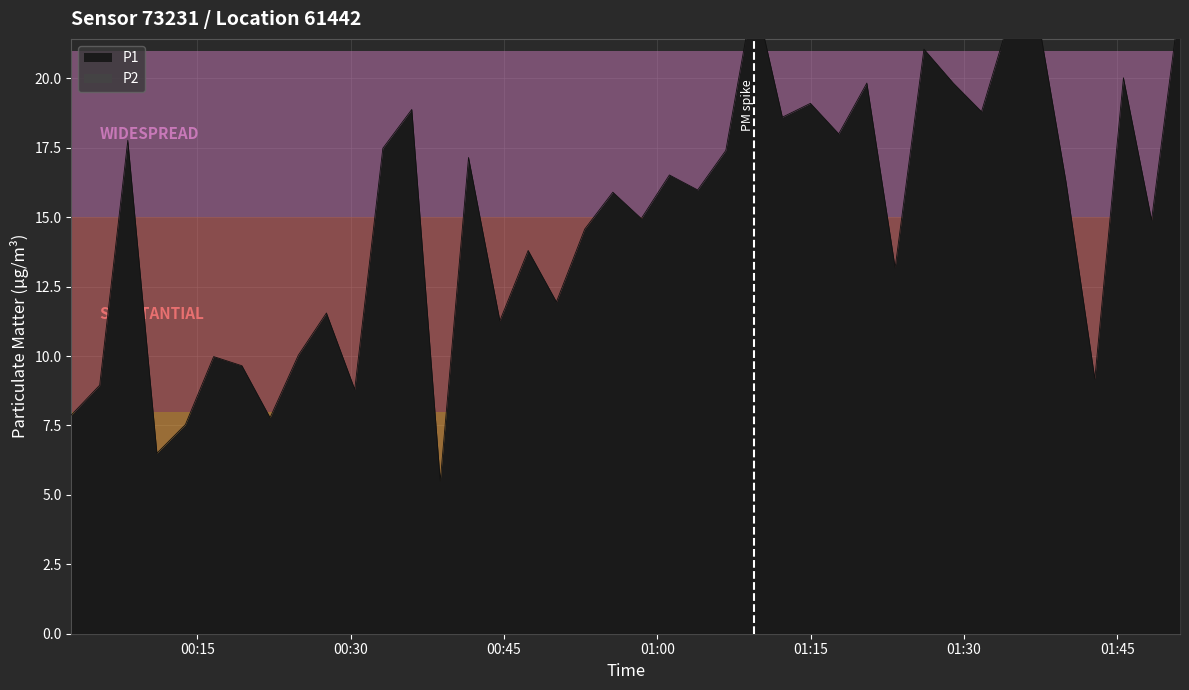

What is the minimum value for P2?

1.7